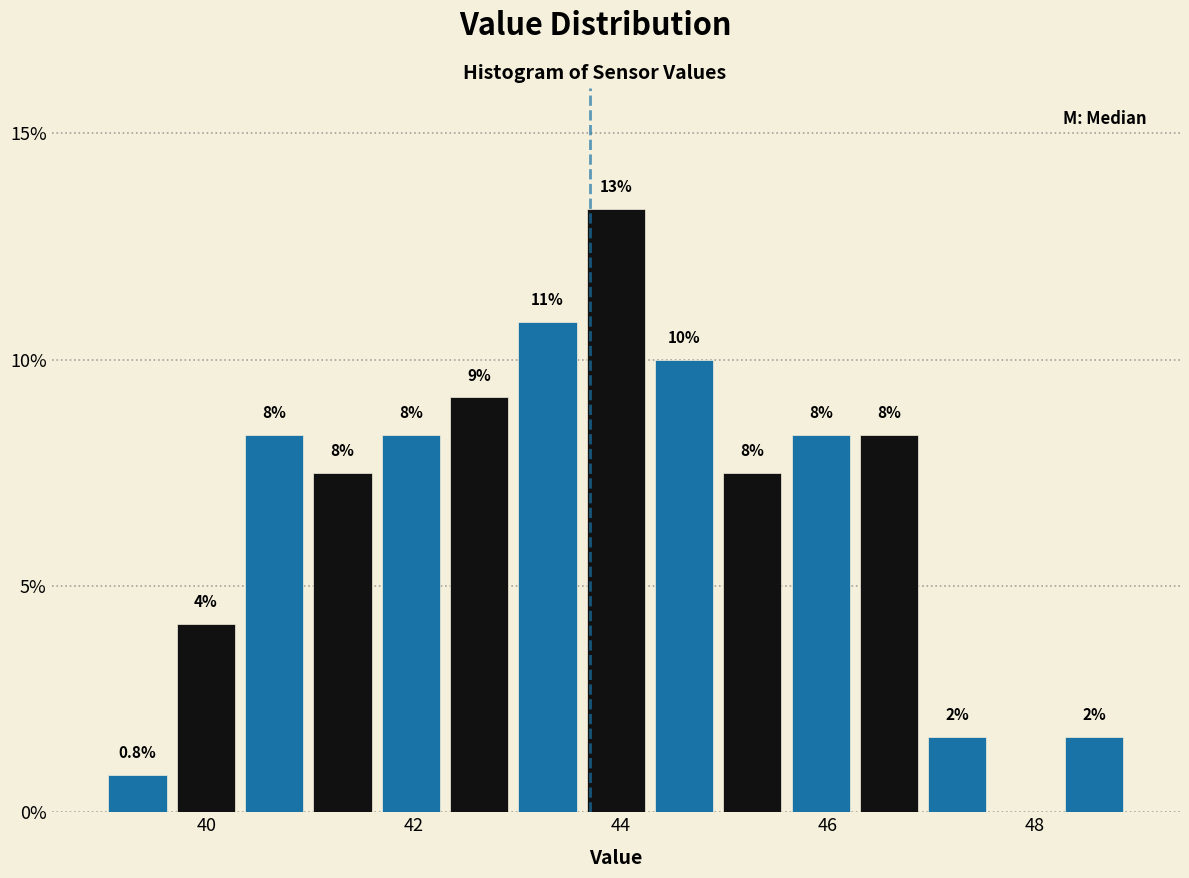

Read against the x-axis, roughly where is the centre of the tallest bar?

44.0